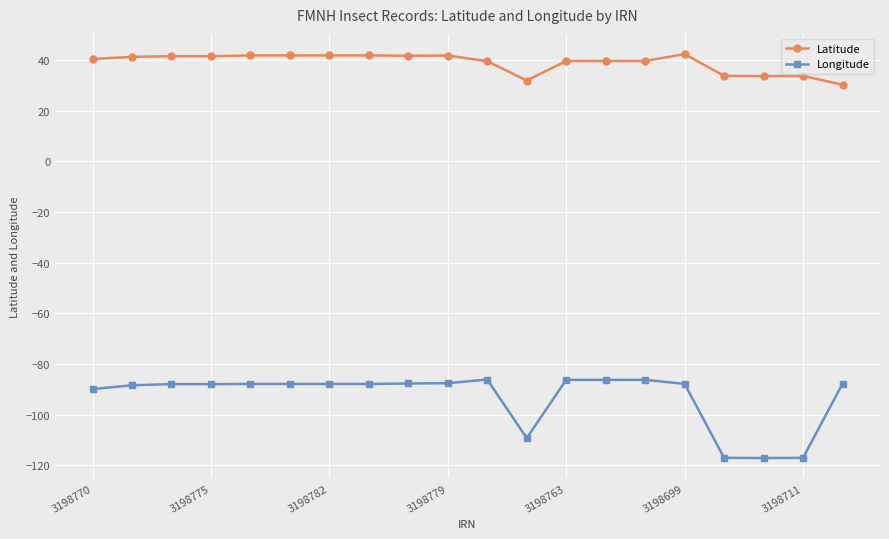

What is the minimum value for Latitude?

30.2